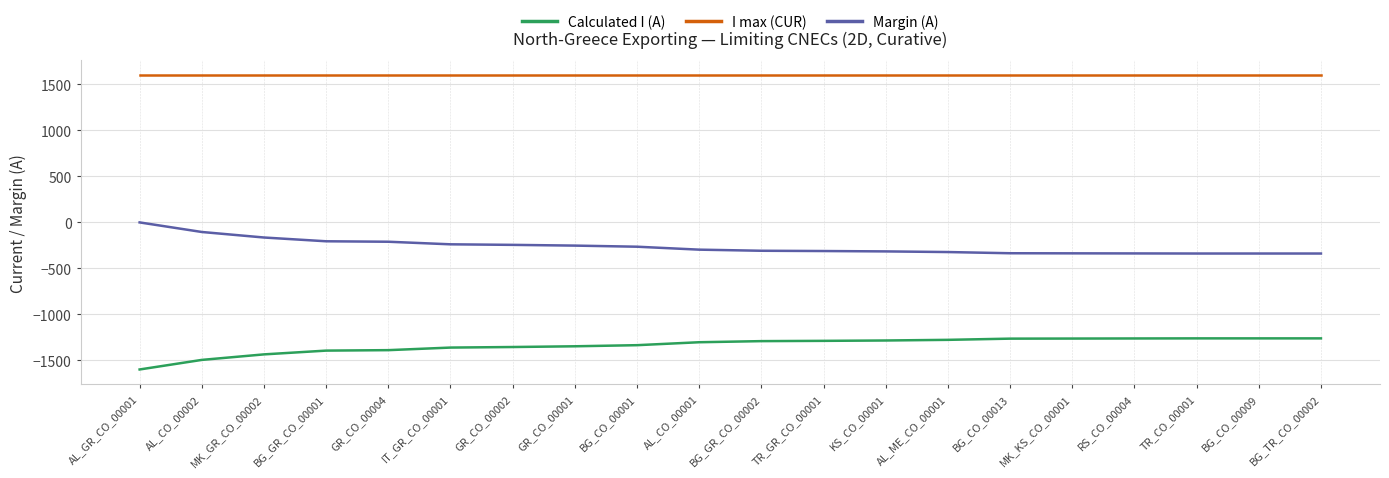

List the series in order of their overall mean, lowest first.

Calculated I (A), Margin (A), I max (CUR)